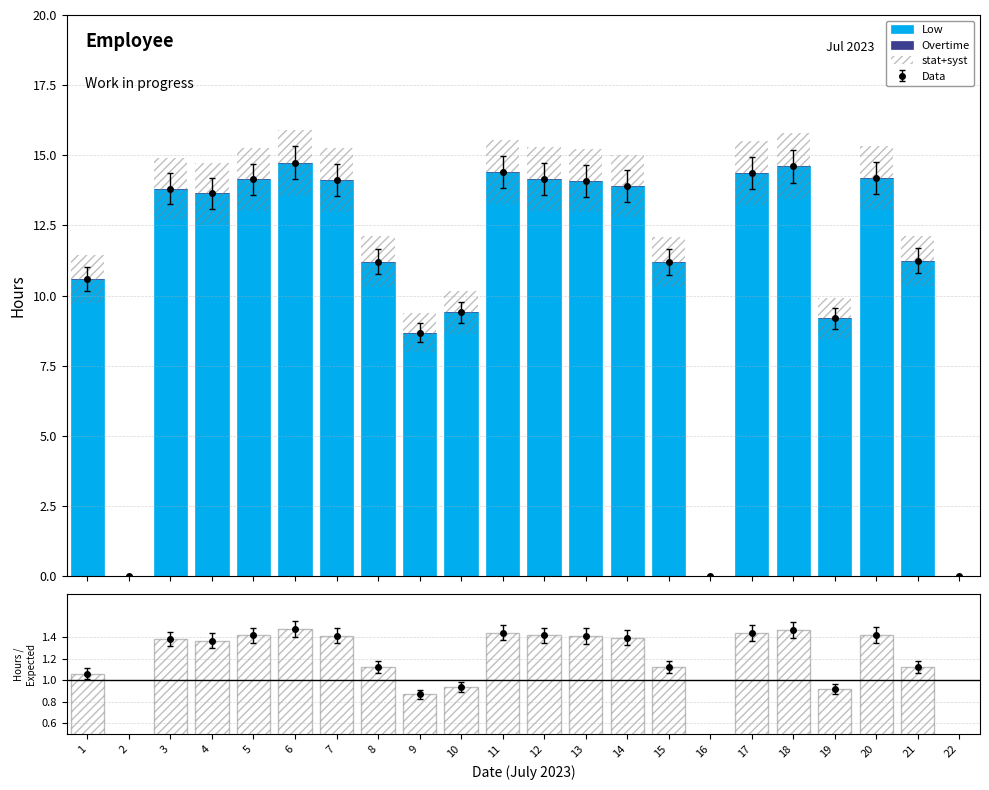

Which category has the highest value in the Overtime series?

1